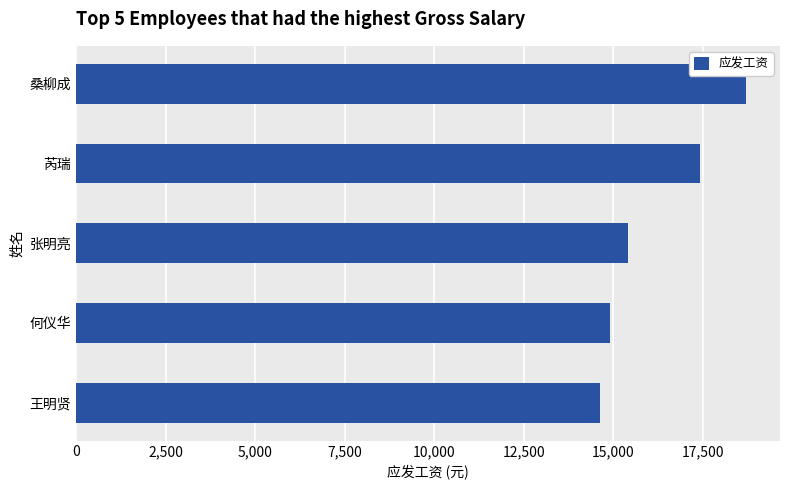

What is the change in value from 王明贤 to 桑柳成?

+4100